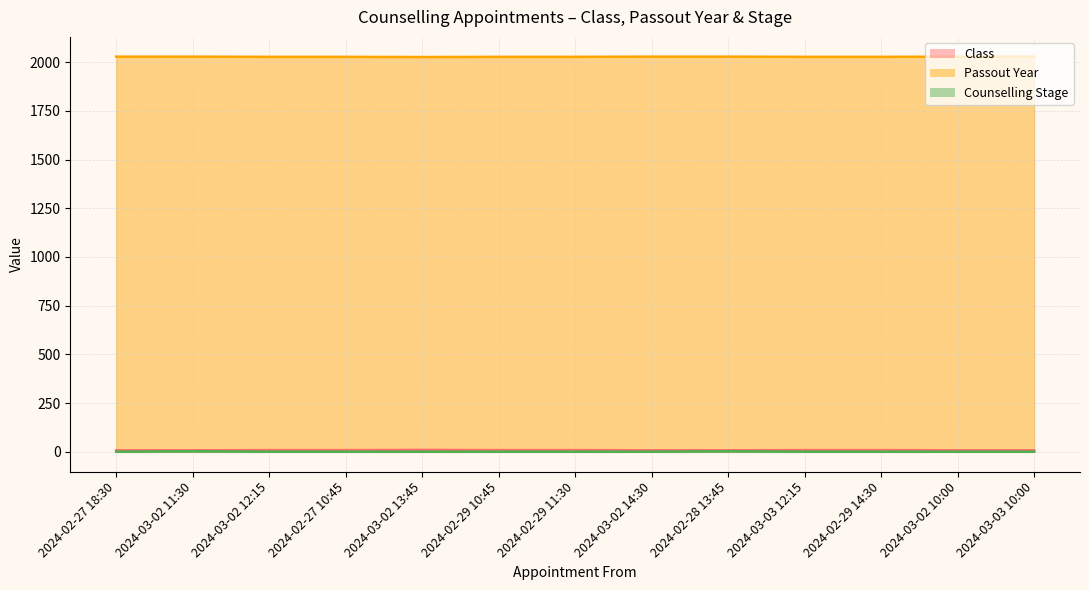

The value of Counselling Stage at 2024-02-29 11:30 is 1. True or false?

False